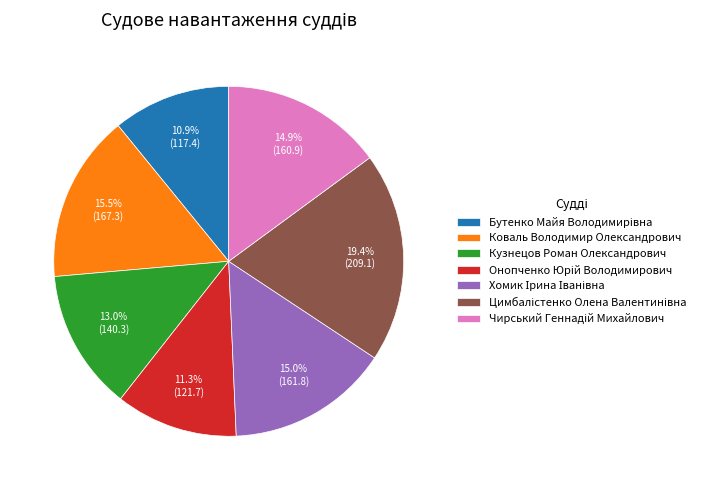

How much of the chart is everything except Кузнецов Роман Олександрович?

87.0%